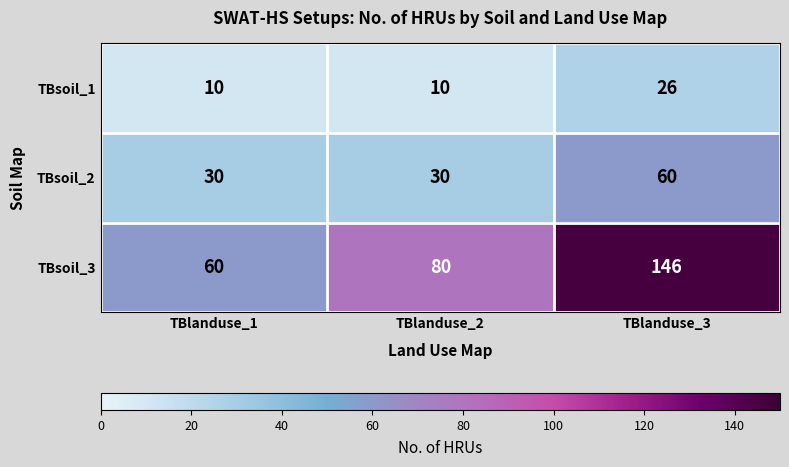

Count the TBsoil_2 values in the range 30 to 60.

3